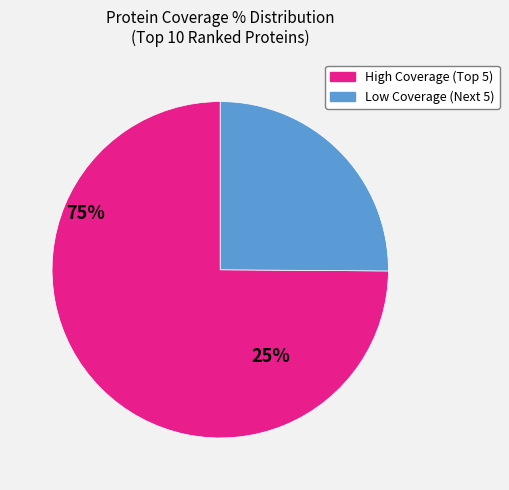

Does any single category account for the majority?

Yes